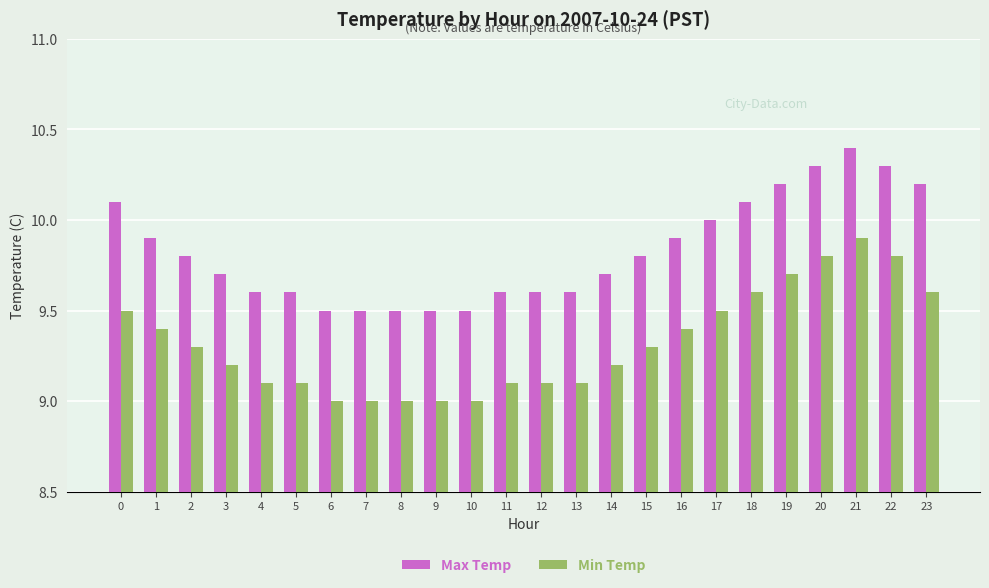

The Max Temp series shows 2.5 at 0. True or false?

False